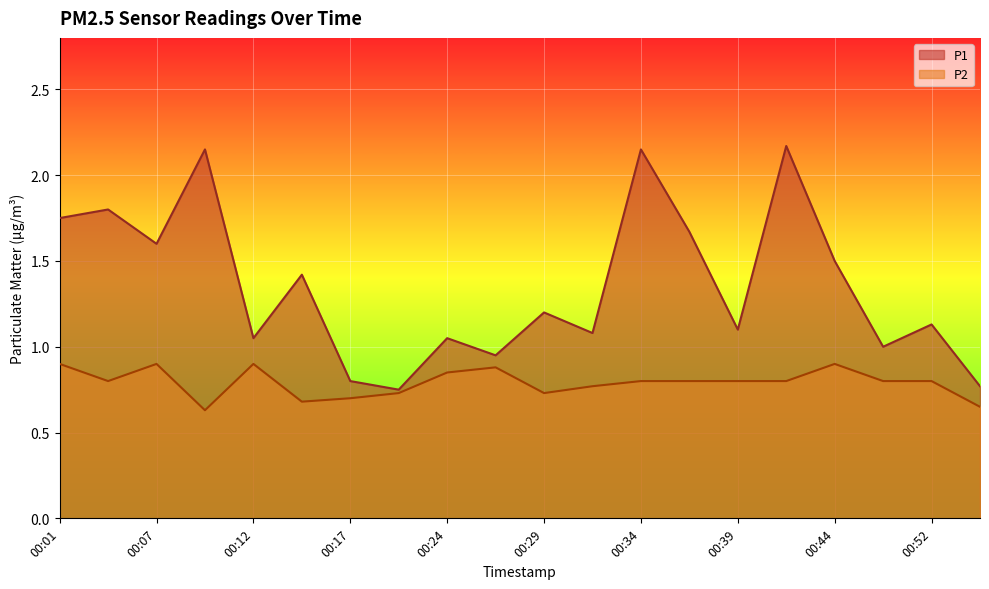

Read the P2 value at 00:29.

0.7